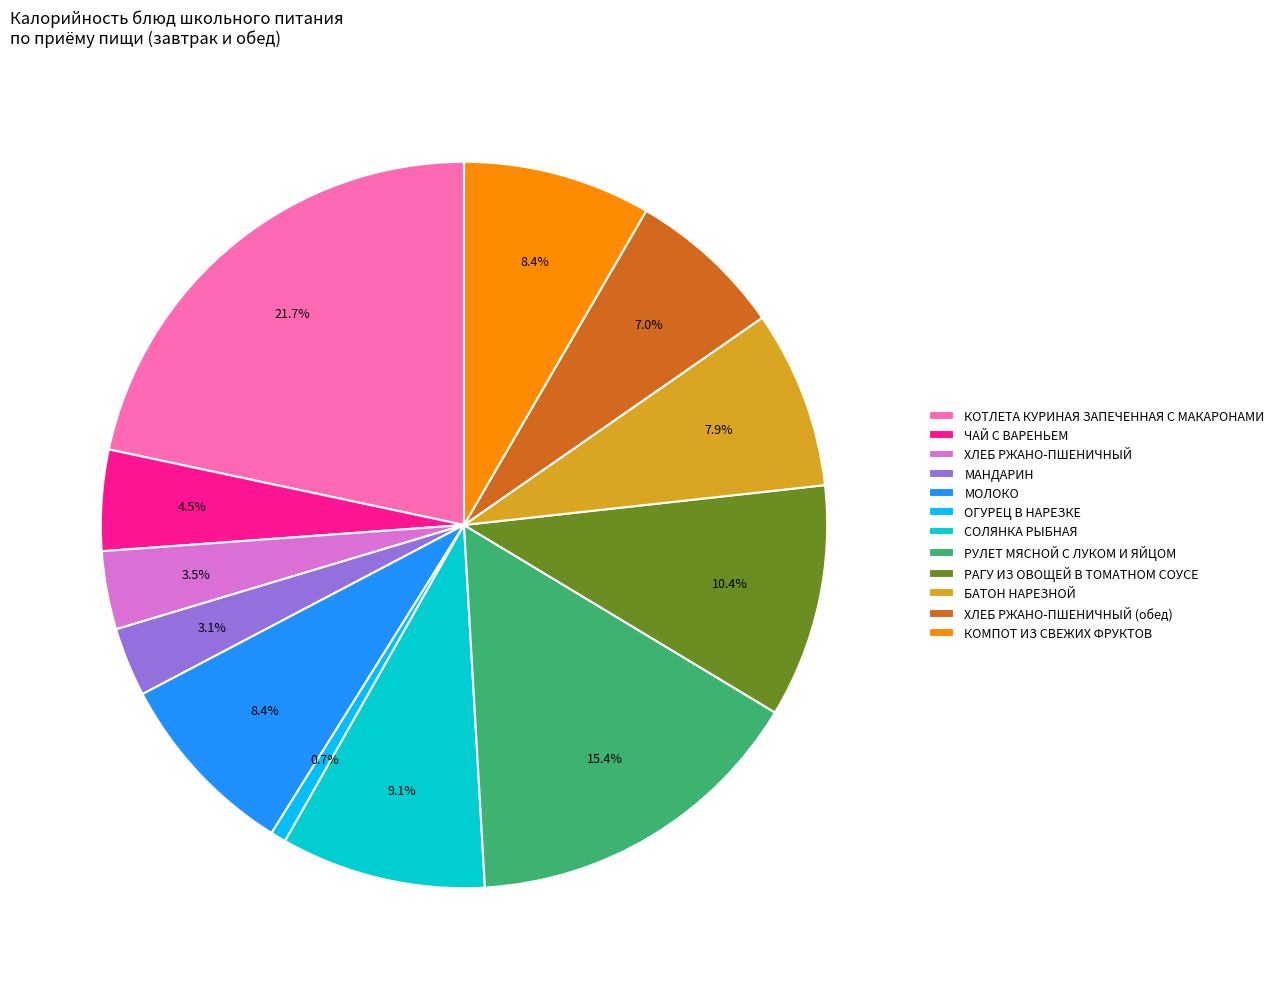

To the nearest percent, what is the combined percentage of ХЛЕБ РЖАНО-ПШЕНИЧНЫЙ and ХЛЕБ РЖАНО-ПШЕНИЧНЫЙ (обед)?

10%